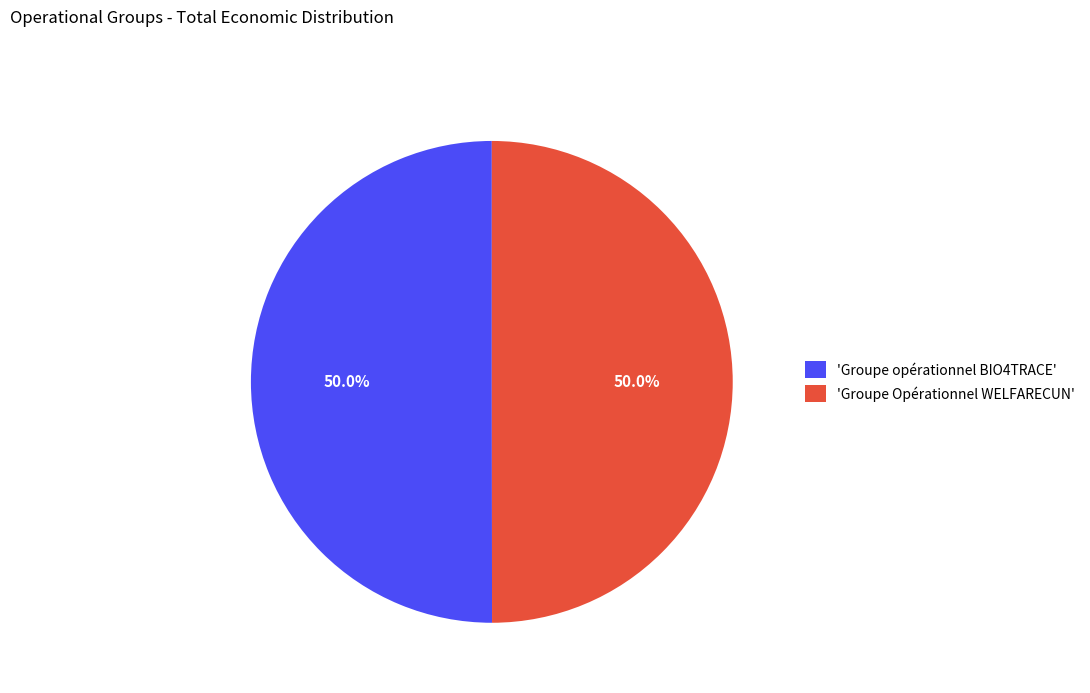

Is the sum of 'Groupe opérationnel BIO4TRACE' and 'Groupe Opérationnel WELFARECUN' greater than half?

Yes